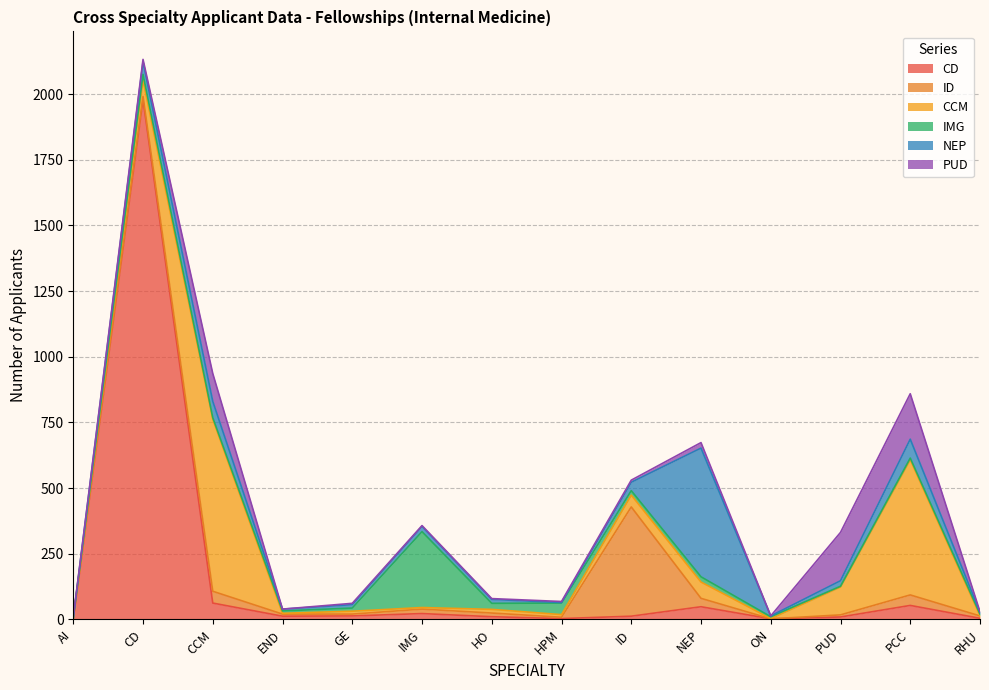

What is the average value of the ID series?

44